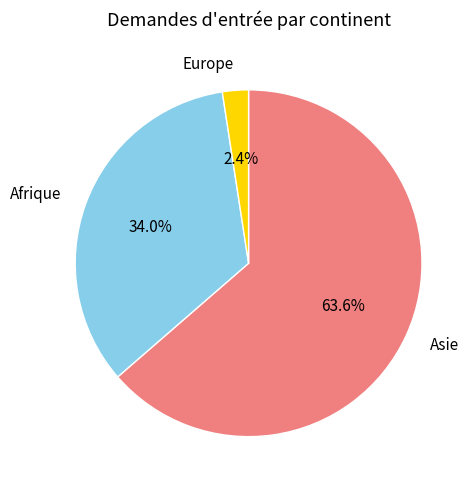

Is there any slice that represents more than half of the pie?

Yes